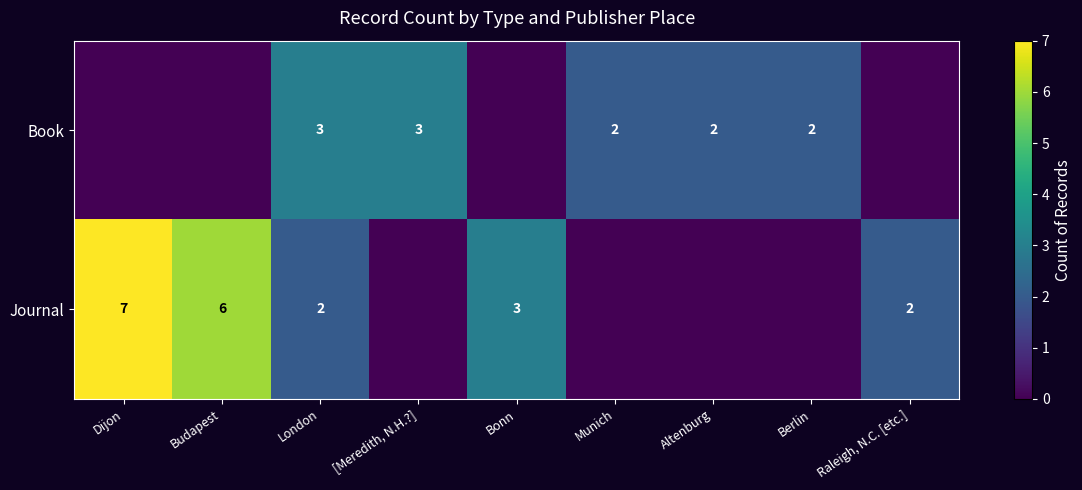

True or false: Book has a value of 3 at London.

True